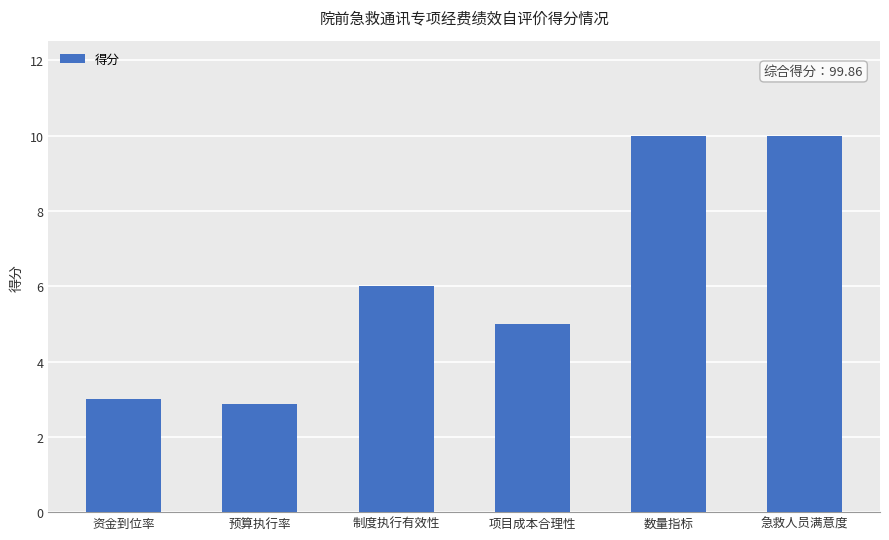

Where is the data nearest to the value 6?

制度执行有效性